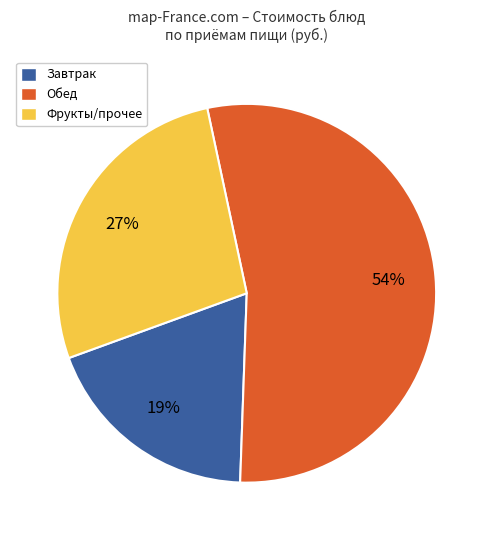

Which slice is the smallest?

Завтрак